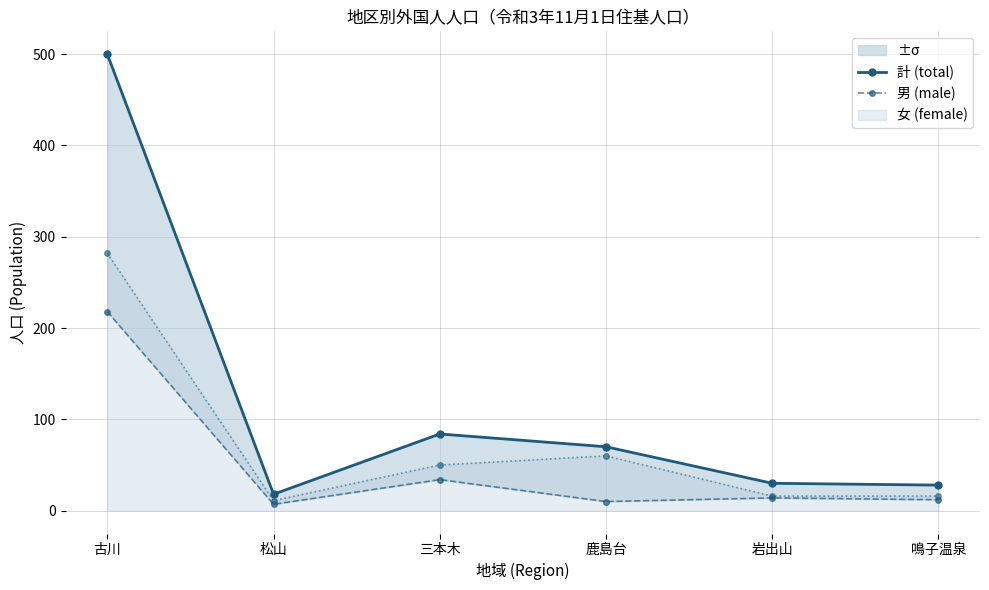

How many interior local valleys does the 計 (total) series have?

1